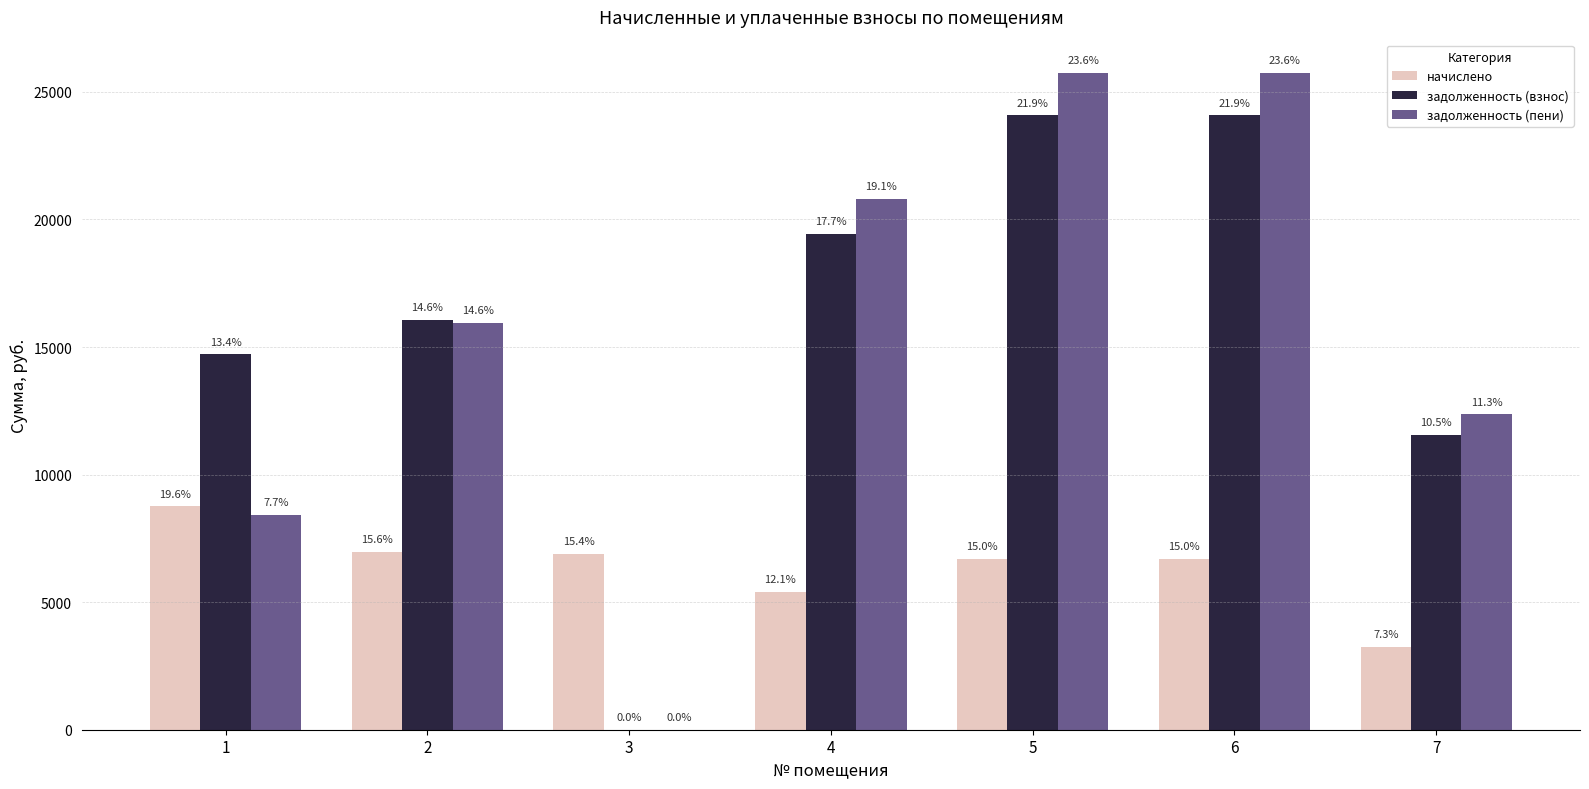

What is the value of the задолженность (пени) bar at the 1st from the left?

8411.9